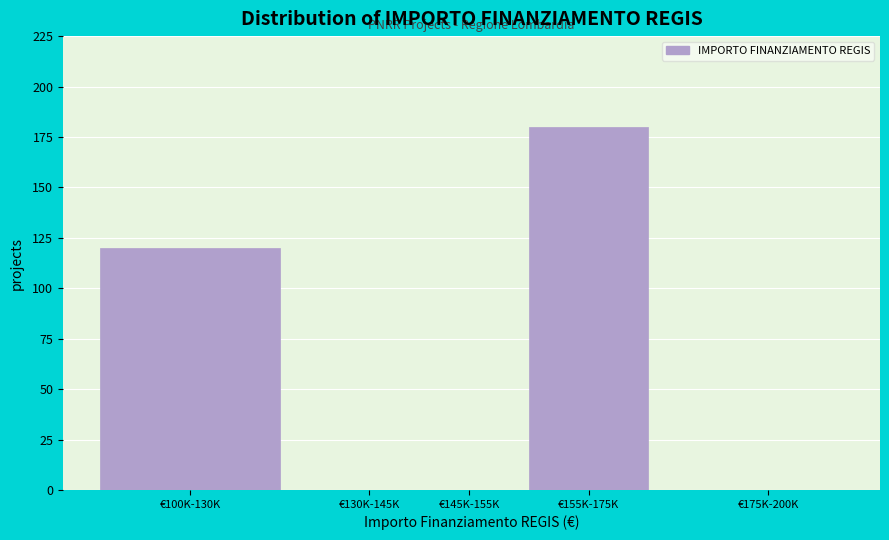

Reading left to right, transcribe all the data shown in this chart.

€100K-130K=120	€130K-145K=0	€145K-155K=0	€155K-175K=180	€175K-200K=0